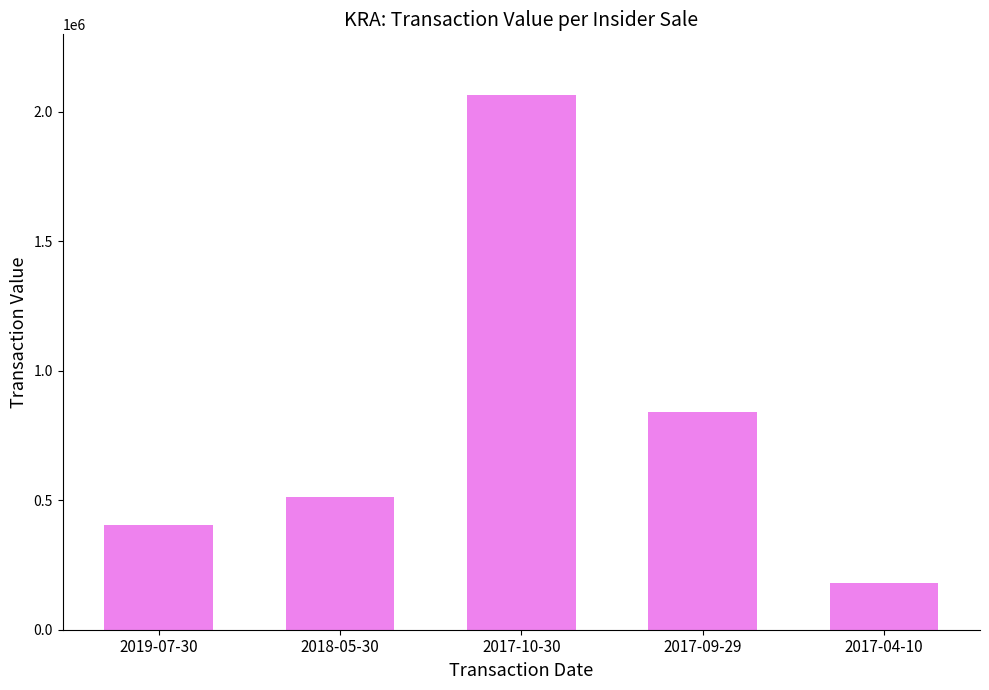

What is the label of the 3rd bar from the right?

2017-10-30